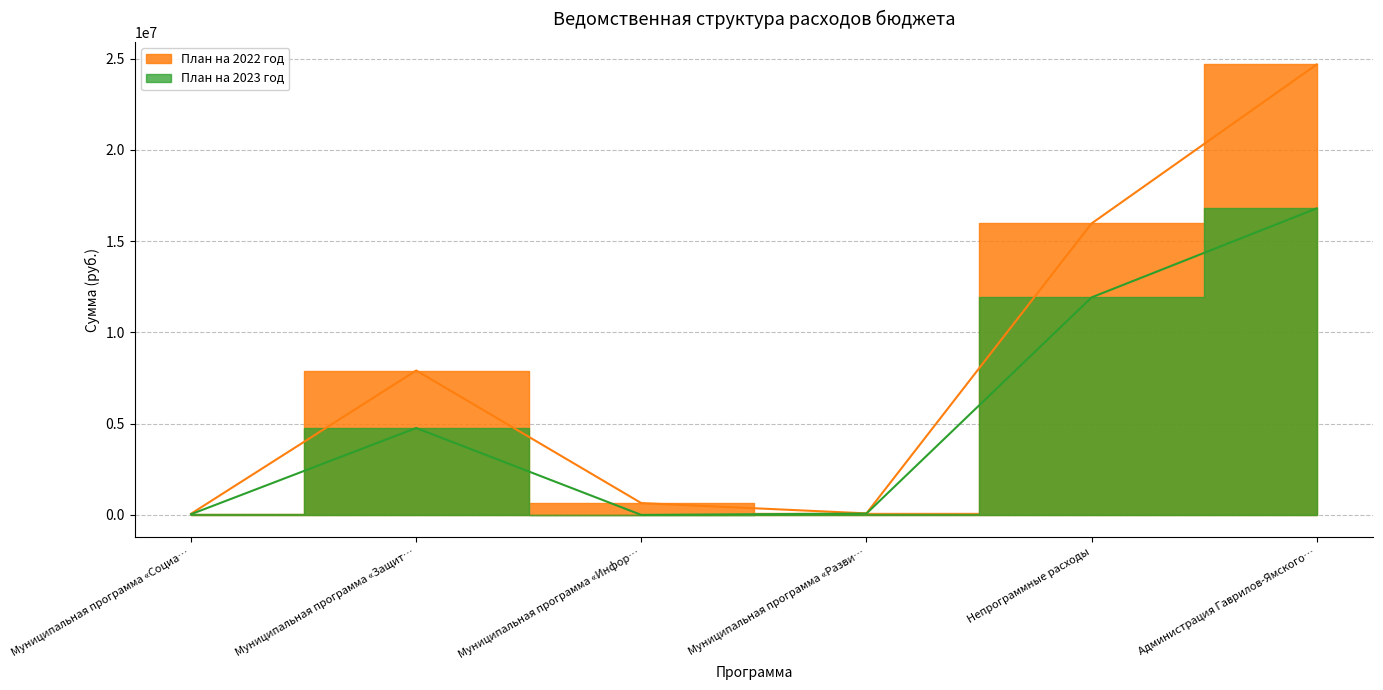

How many bars are there in total?

12